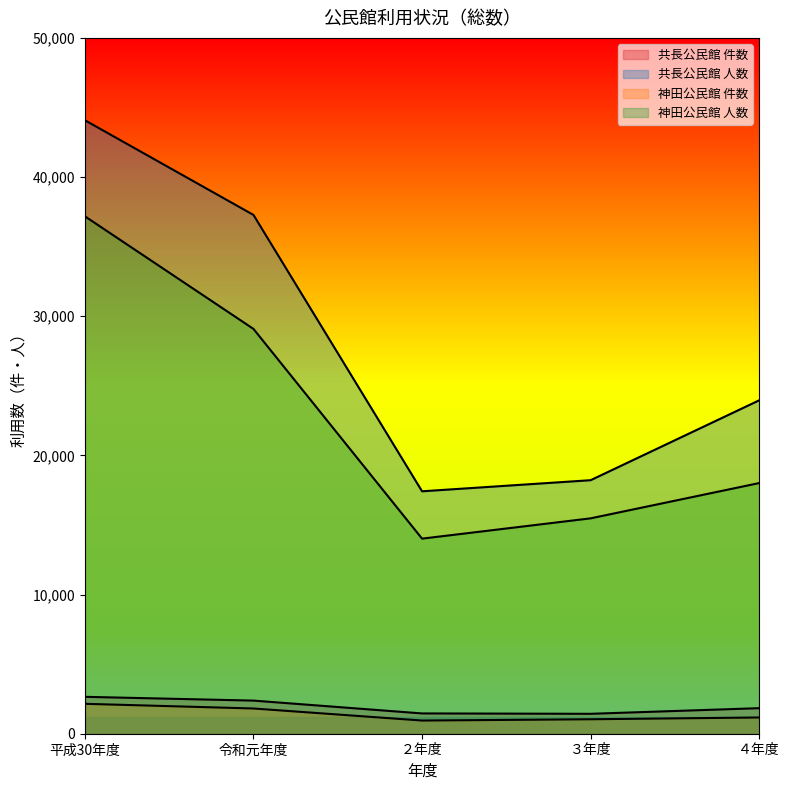

What is the smallest value displayed?

947